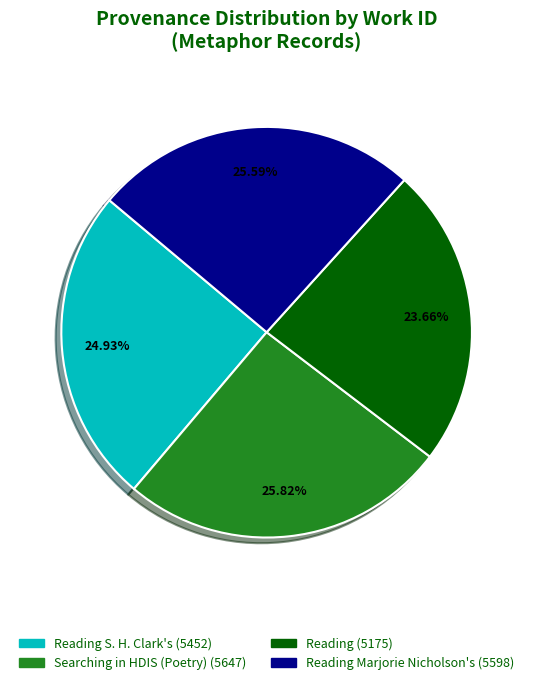

To the nearest percent, what is the difference between the largest and smallest slice percentages?

2%